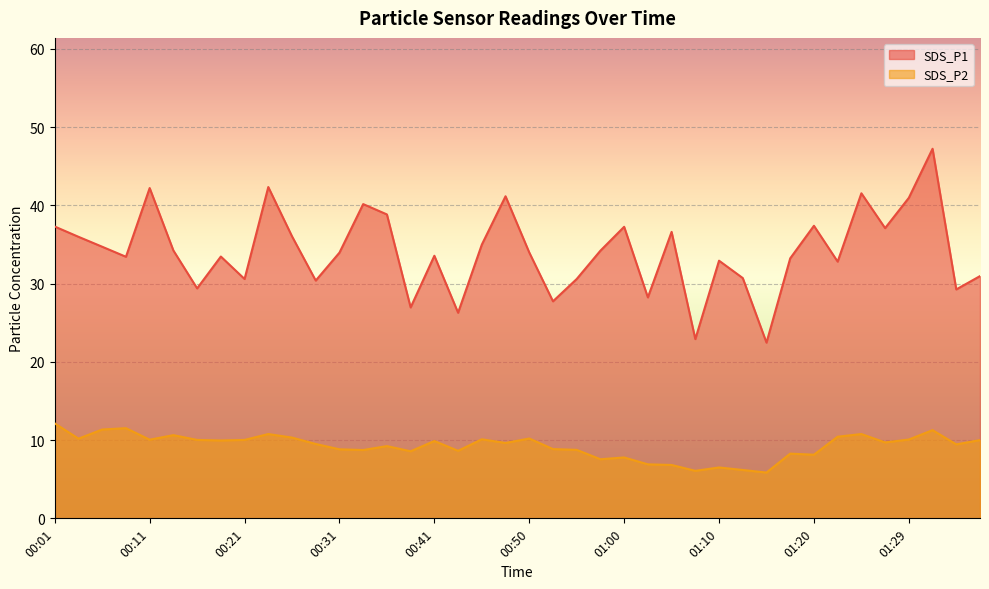

List the series in order of their peak value, highest first.

SDS_P1, SDS_P2